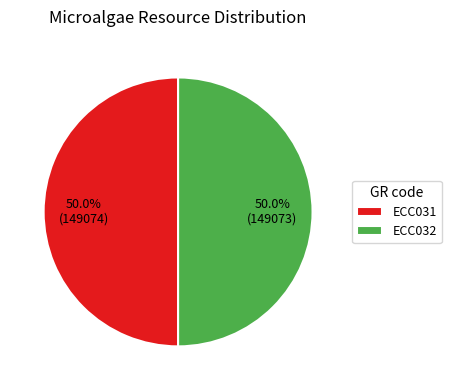

The ECC031 slice represents 50% of the pie. True or false?

True